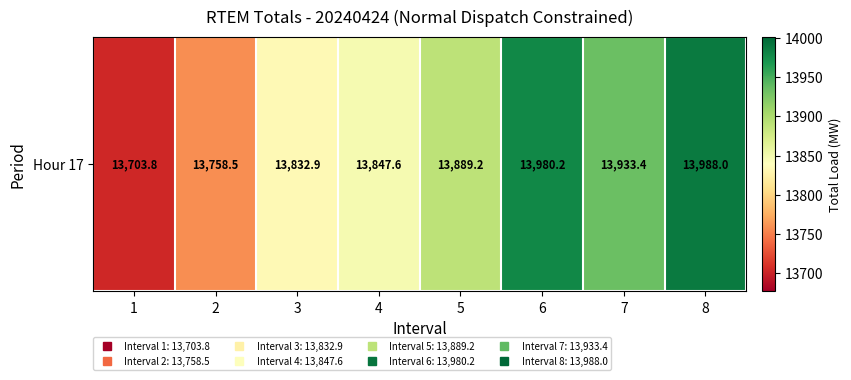

Where is the data nearest to the value 13845?

4